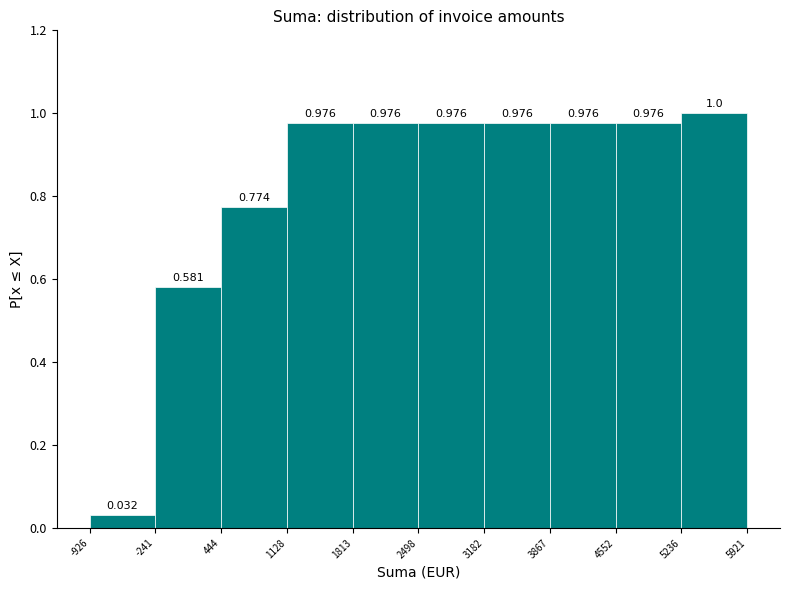

Which range on the x-axis has the tallest bar?

5236 to 5921